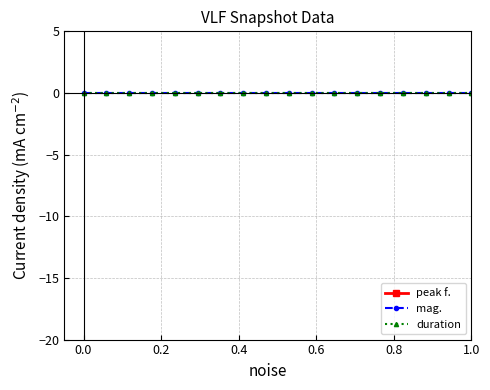

The peak f. series shows 5.5 at 11. True or false?

False